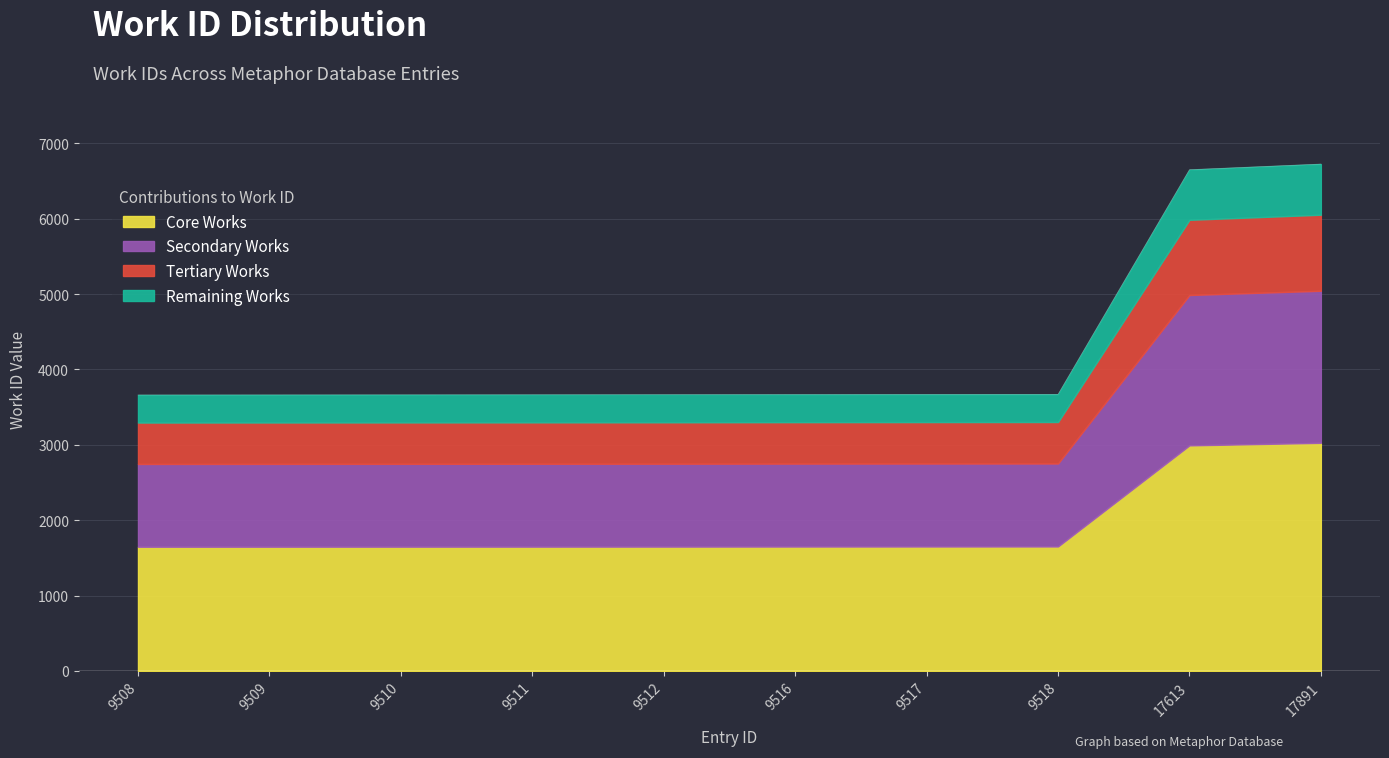

Which has a higher value, 9517 or 9509?

9517